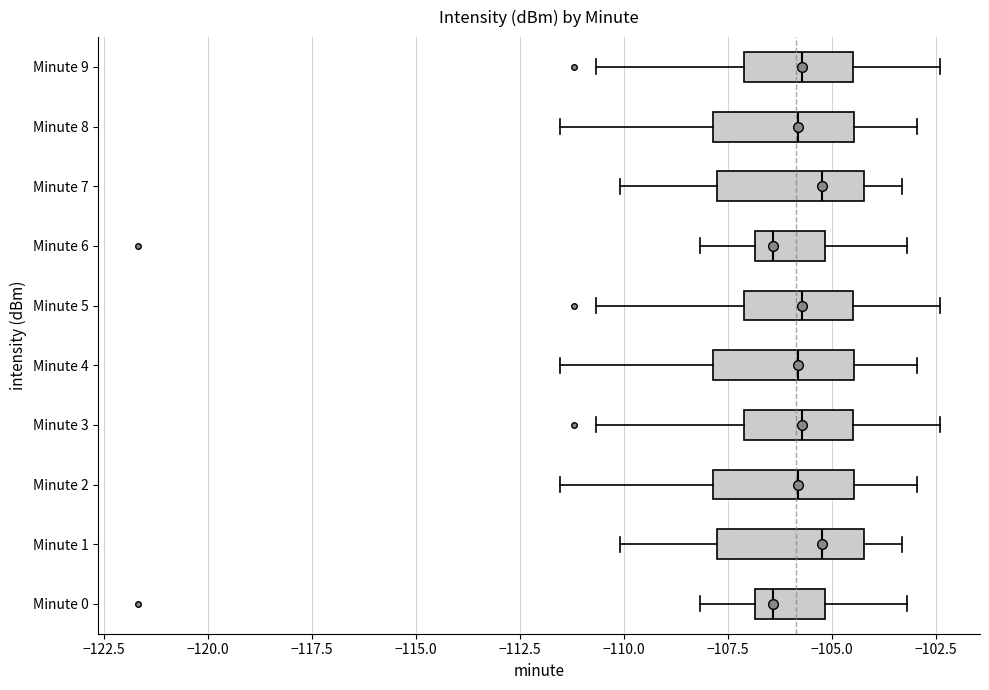

Reading bottom to top, read every box against the x-axis: the position of its median line, the range the box covers, and the ends of its whiskers. The values are not printed on the chart, so give them approximately, as read against the axis.

Minute 0: median -106.5, box -107.0 to -105.0, whiskers -108.0 to -103.0
Minute 1: median -105.0, box -108.0 to -104.0, whiskers -110.0 to -103.5
Minute 2: median -106.0, box -108.0 to -104.5, whiskers -111.5 to -103.0
Minute 3: median -105.5, box -107.0 to -104.5, whiskers -110.5 to -102.5
Minute 4: median -106.0, box -108.0 to -104.5, whiskers -111.5 to -103.0
Minute 5: median -105.5, box -107.0 to -104.5, whiskers -110.5 to -102.5
Minute 6: median -106.5, box -107.0 to -105.0, whiskers -108.0 to -103.0
Minute 7: median -105.0, box -108.0 to -104.0, whiskers -110.0 to -103.5
Minute 8: median -106.0, box -108.0 to -104.5, whiskers -111.5 to -103.0
Minute 9: median -105.5, box -107.0 to -104.5, whiskers -110.5 to -102.5